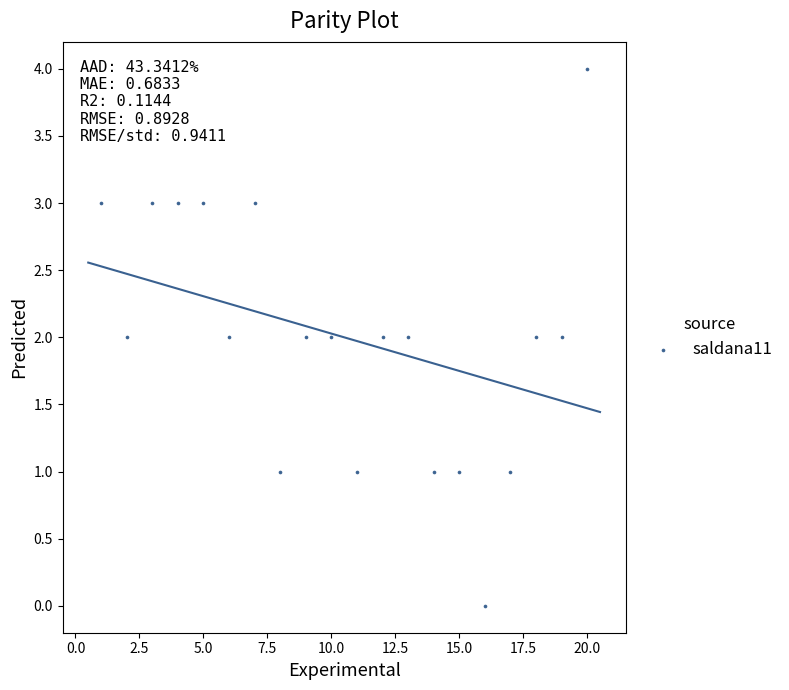

What is the range of Y values (max minus min)?

4